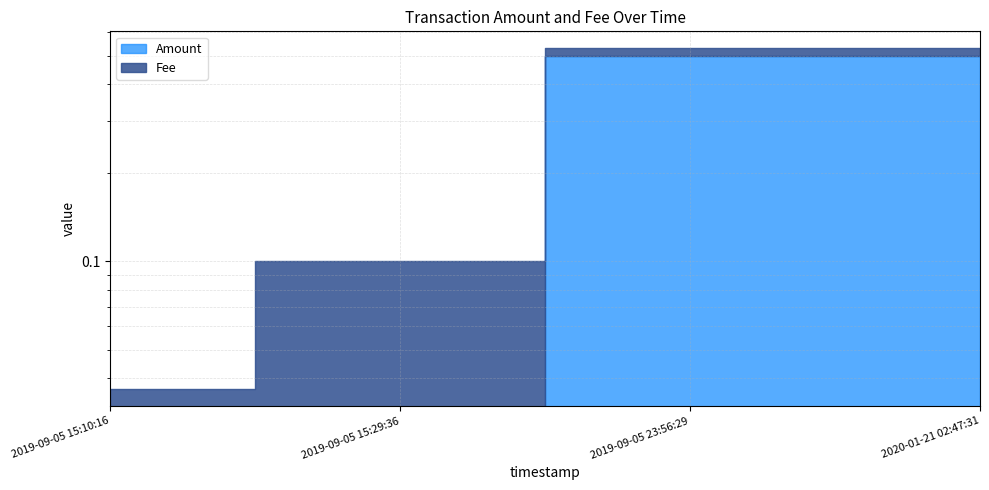

List the labels in order of value, smallest first.

2019-09-05 15:10:16, 2019-09-05 15:29:36, 2019-09-05 23:56:29, 2020-01-21 02:47:31